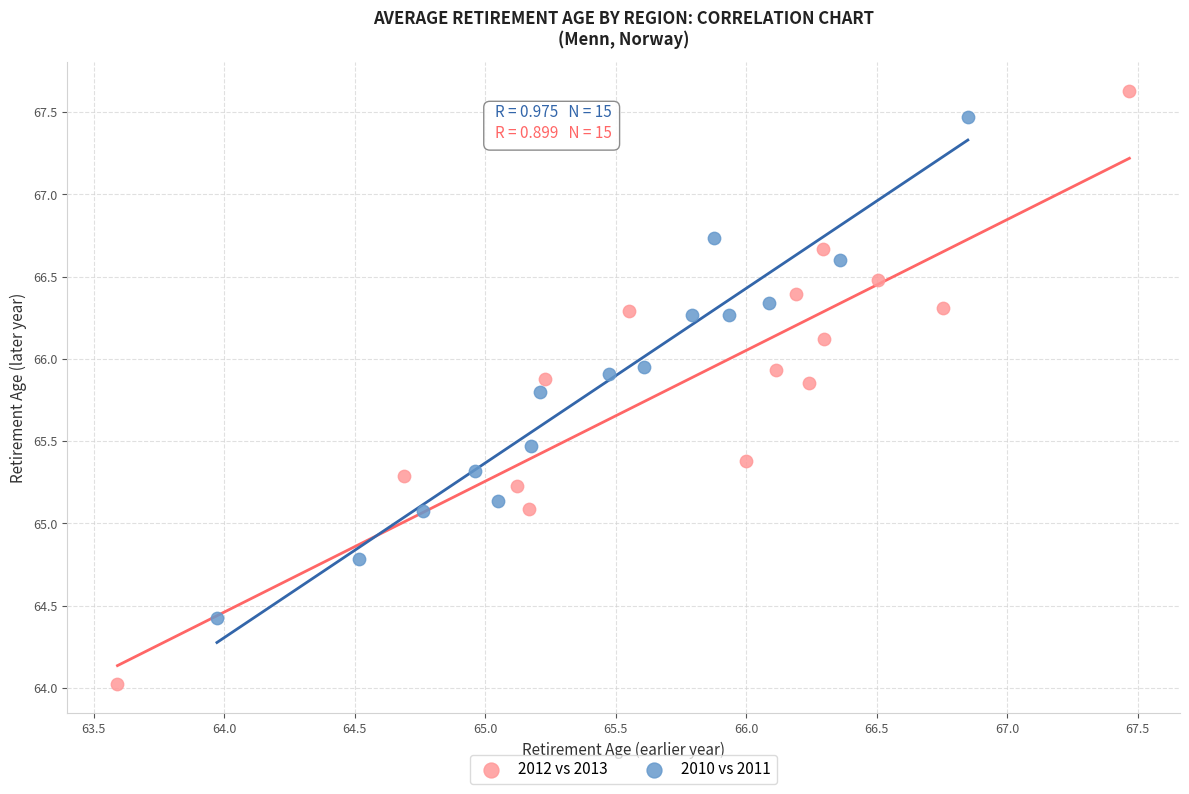

What are all the series names shown in the legend?

2012 vs 2013, 2010 vs 2011